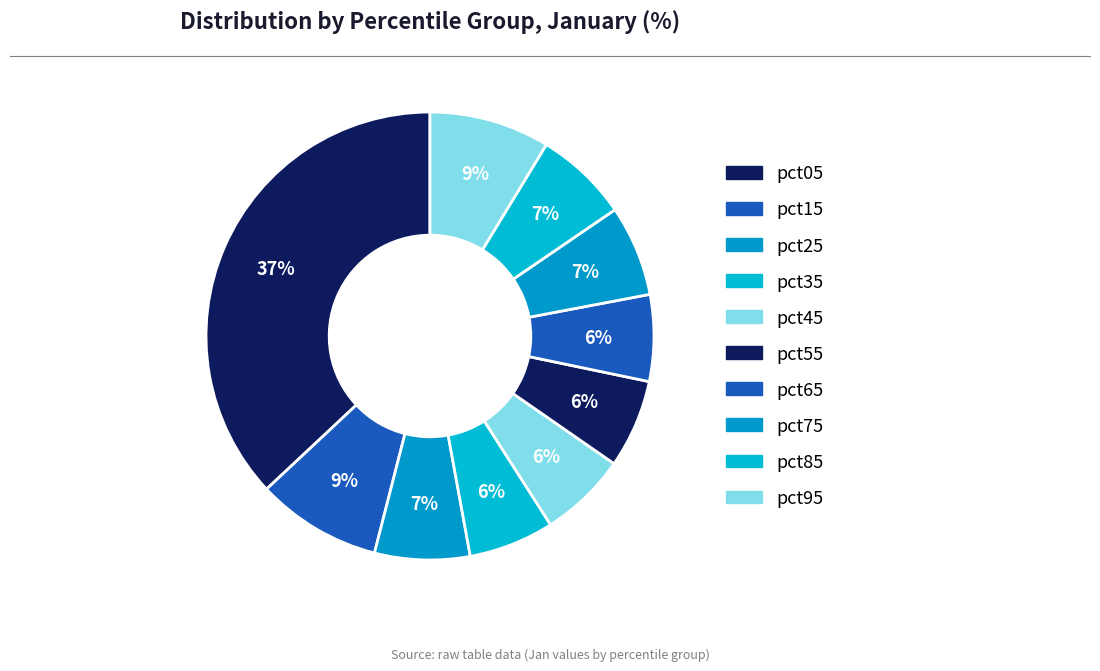

The pct25 slice represents 7% of the pie. True or false?

True